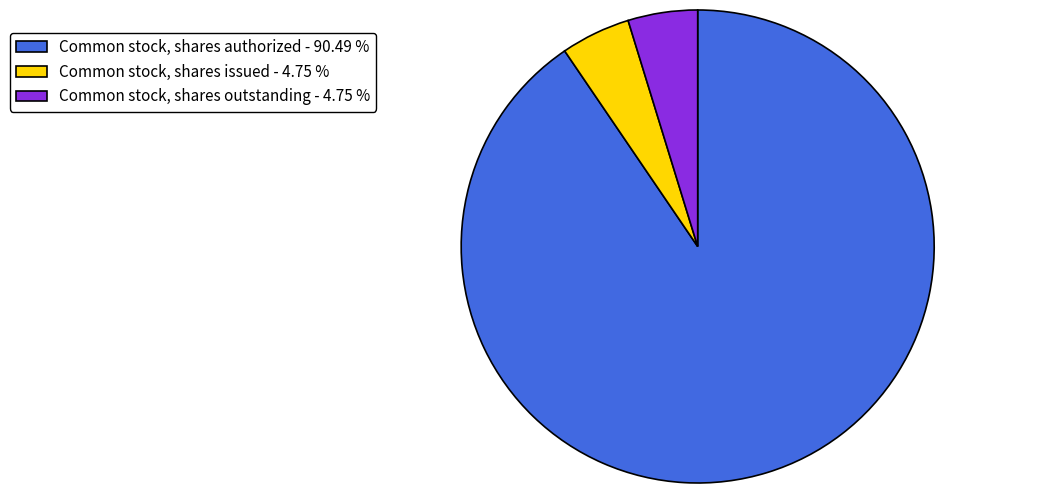

Which slice is the largest?

Common stock, shares authorized - 90.49 %